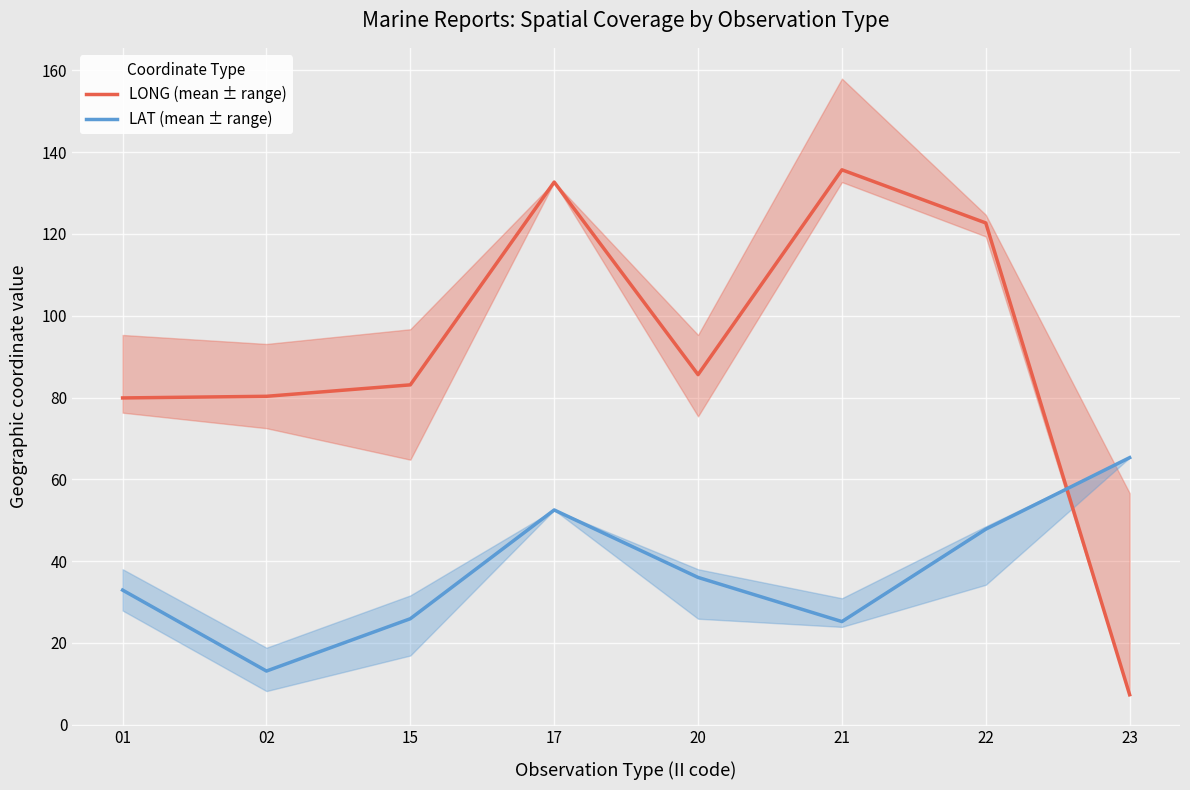

Is it true that LAT (mean ± range) equals 22.1 at 02?

False